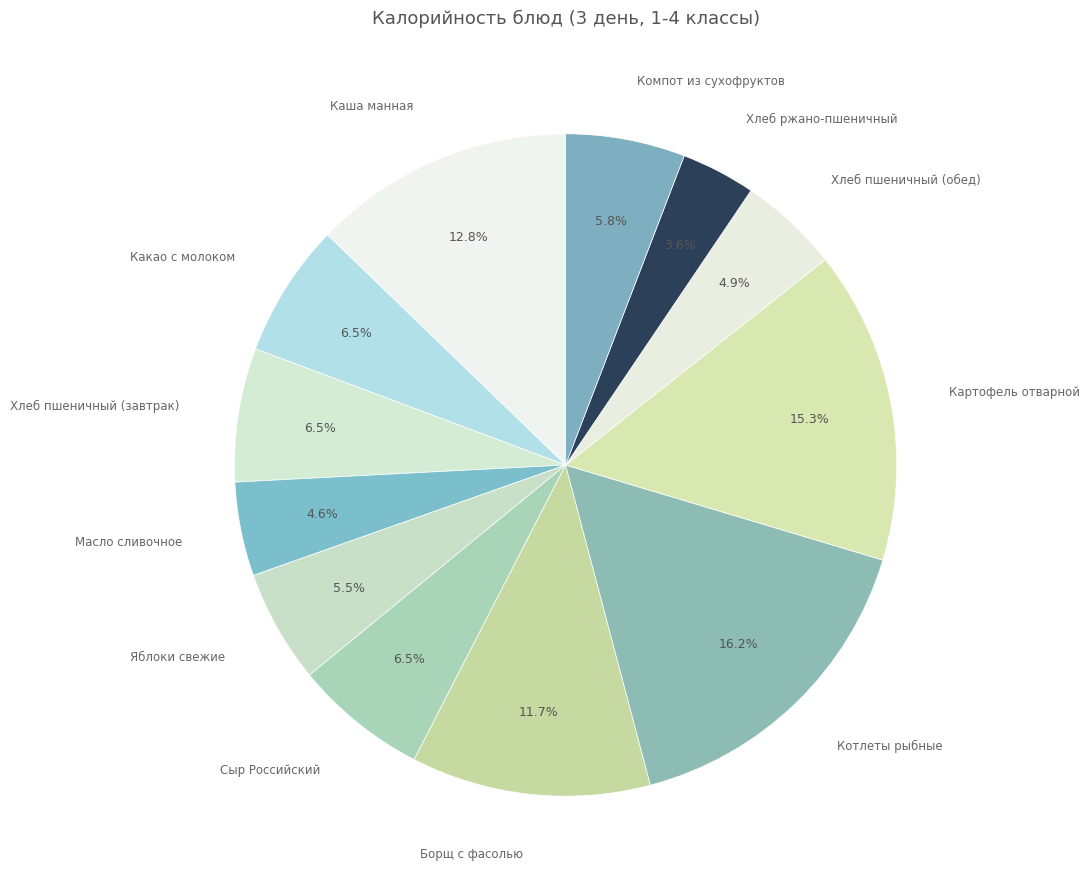

Which slice is the smallest?

Хлеб ржано-пшеничный